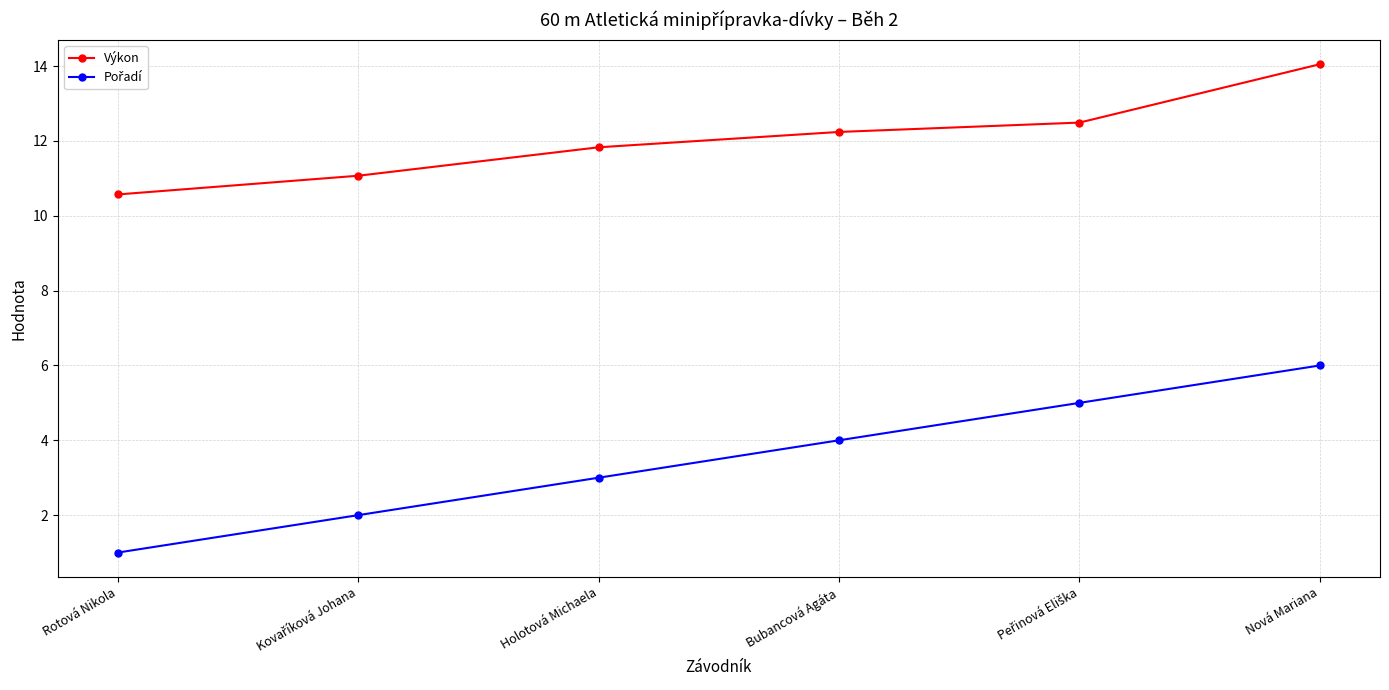

At which category is the sum across all series the highest?

Nová Mariana